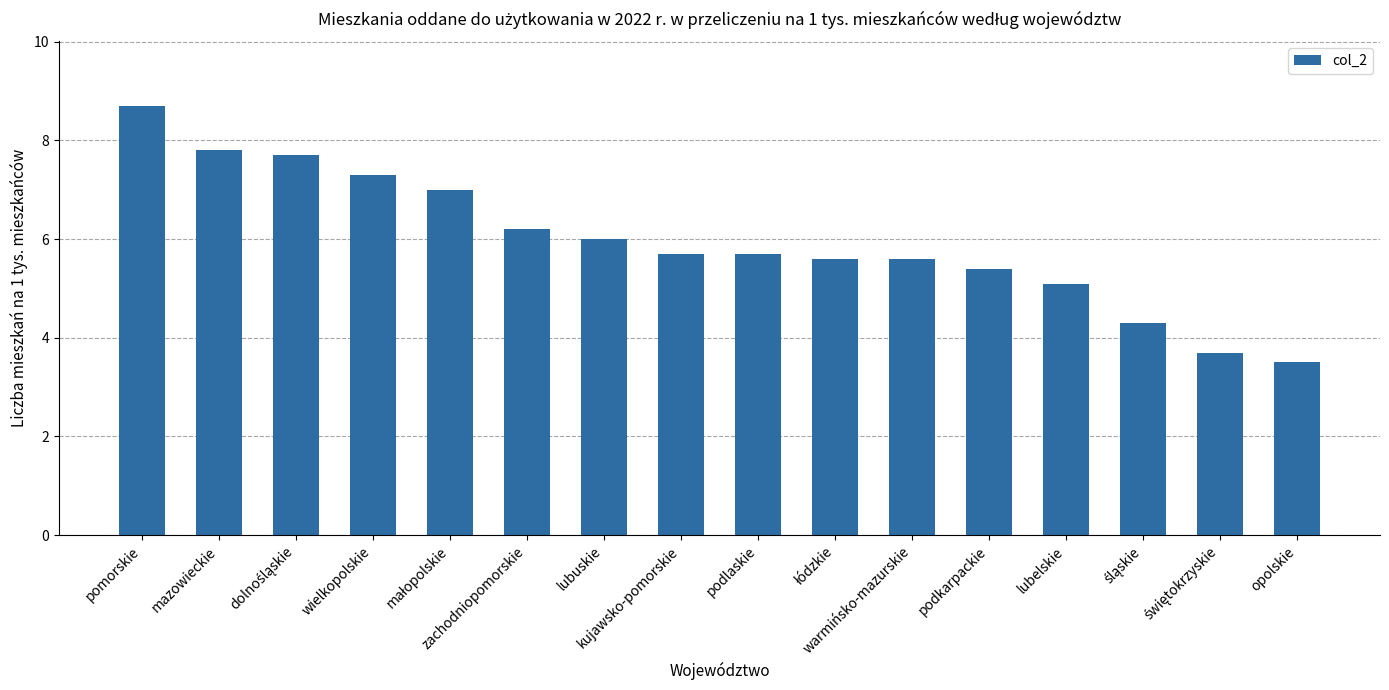

What is the label of the 11th bar from the right?

zachodniopomorskie